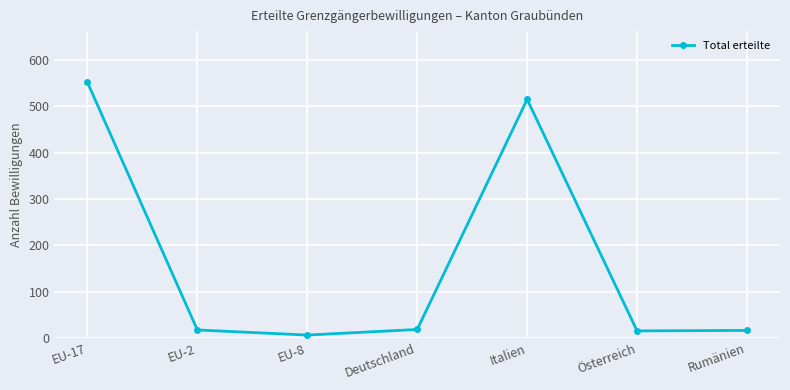

At which category does the data reach its first local valley?

EU-8